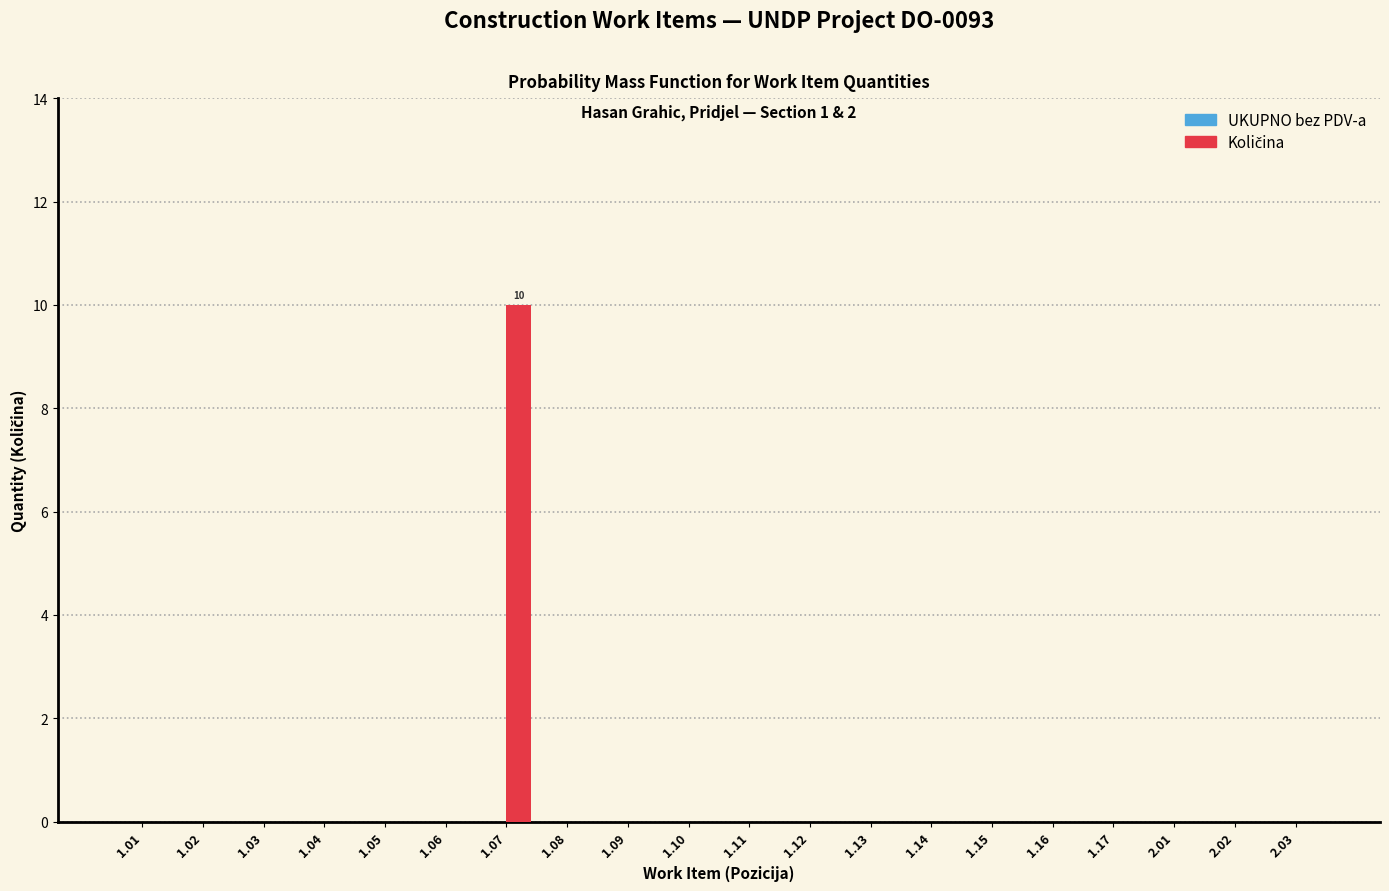

Reading left to right, transcribe all the data shown in this chart.

1.01=0	1.02=0	1.03=0	1.04=0	1.05=0	1.06=0	1.07=10	1.08=0	1.09=0	1.10=0	1.11=0	1.12=0	1.13=0	1.14=0	1.15=0	1.16=0	1.17=0	2.01=0	2.02=0	2.03=0